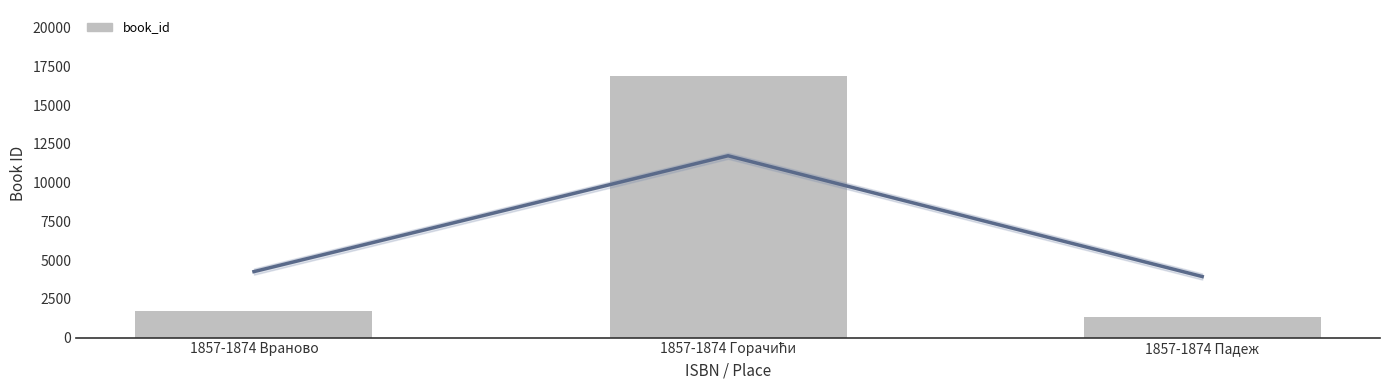

List the labels in order of value, largest first.

1857-1874 Горачићи, 1857-1874 Враново, 1857-1874 Падеж